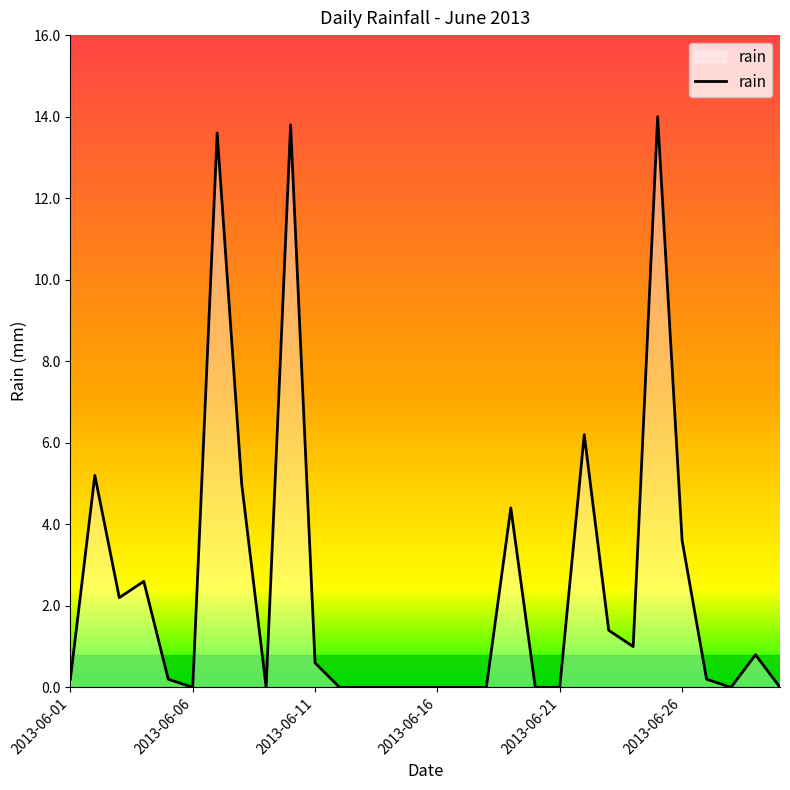

What is the greatest value displayed?

14.0